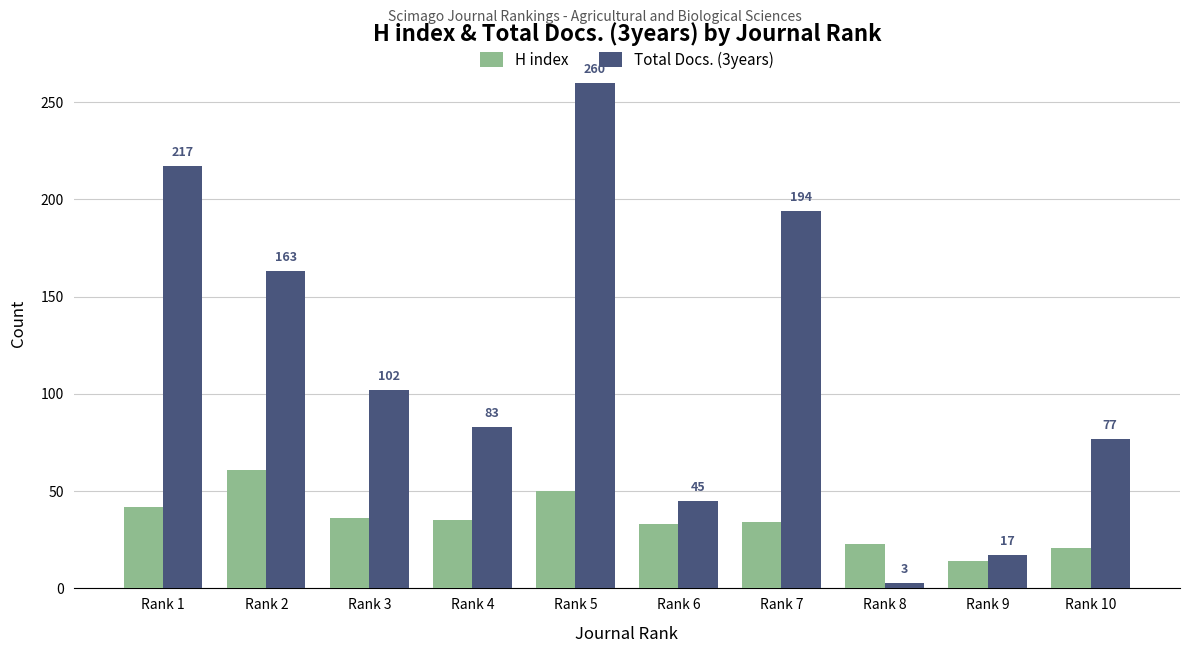

Reading right to left, list all the values displayed in this chart.

H index: 21	14	23	34	33	50	35	36	61	42
Total Docs. (3years): 77	17	3	194	45	260	83	102	163	217